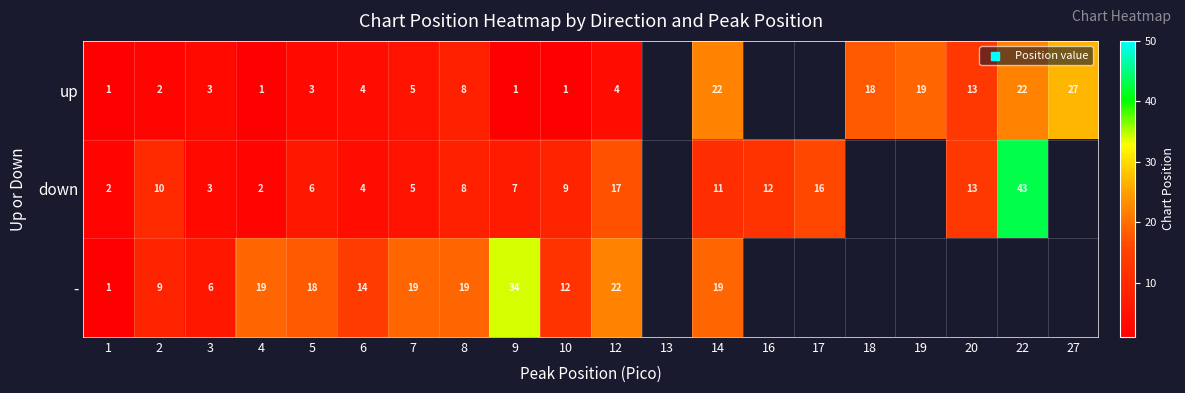

What is the total value across all series at 2?

21